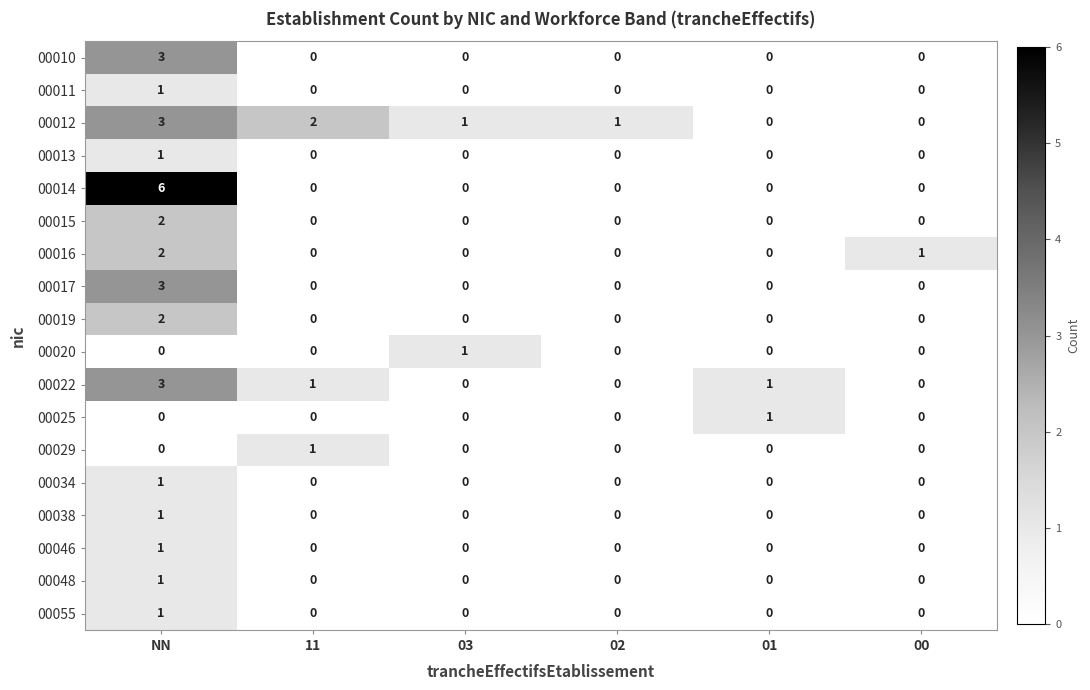

At which category is the sum across all series the highest?

NN